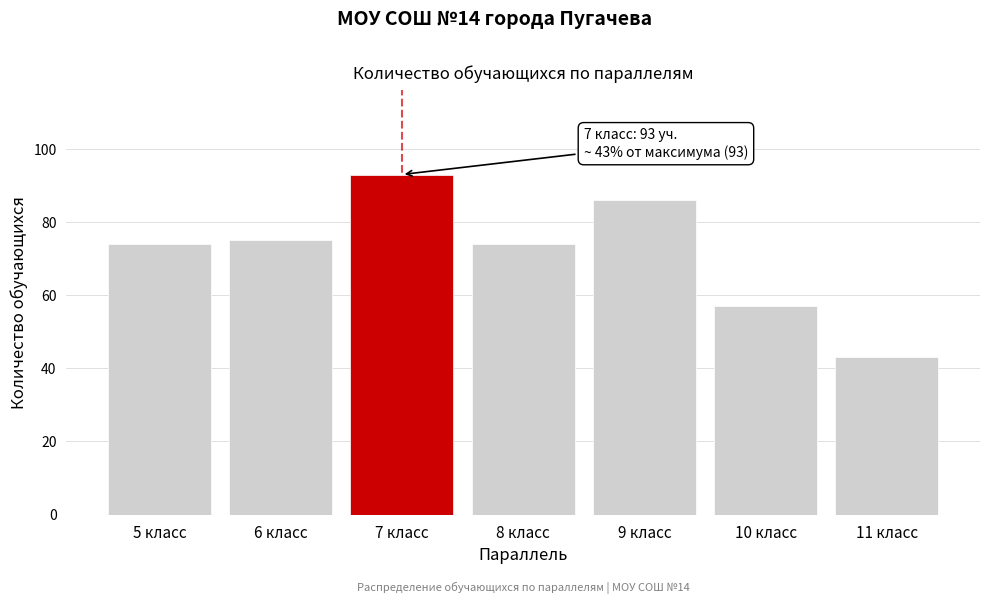

Reading left to right, transcribe all the data shown in this chart.

5 класс=74	6 класс=75	7 класс=93	8 класс=74	9 класс=86	10 класс=57	11 класс=43